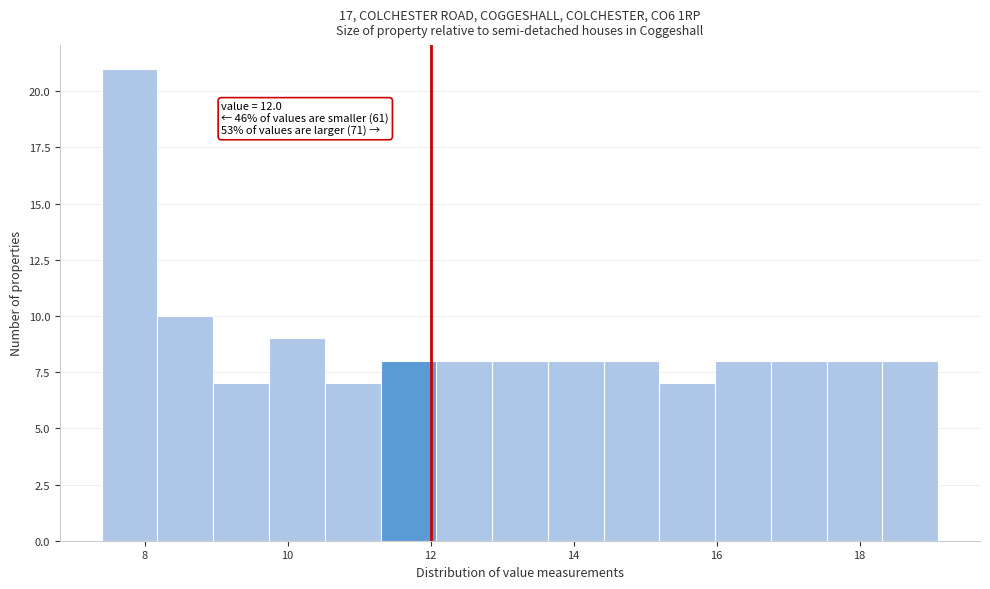

Read against the x-axis, roughly where is the centre of the tallest bar?

7.8